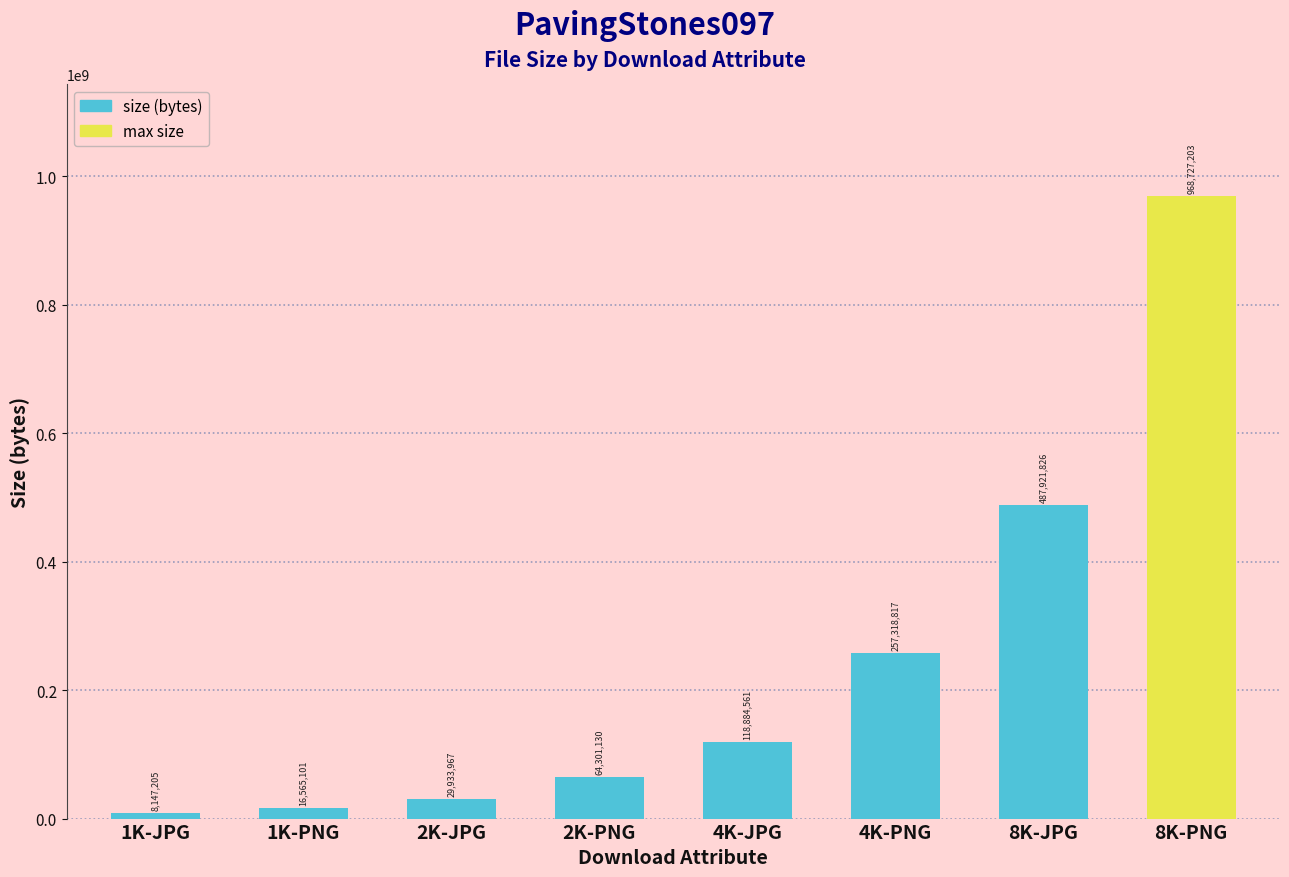

Does the chart contain any negative values?

No